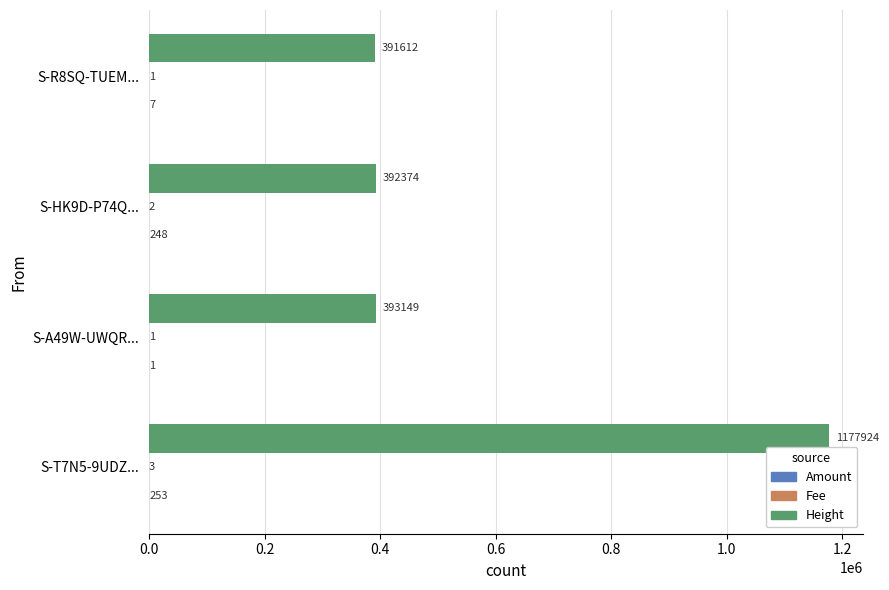

What is the total value across all series at S-HK9D-P74Q...?

392624